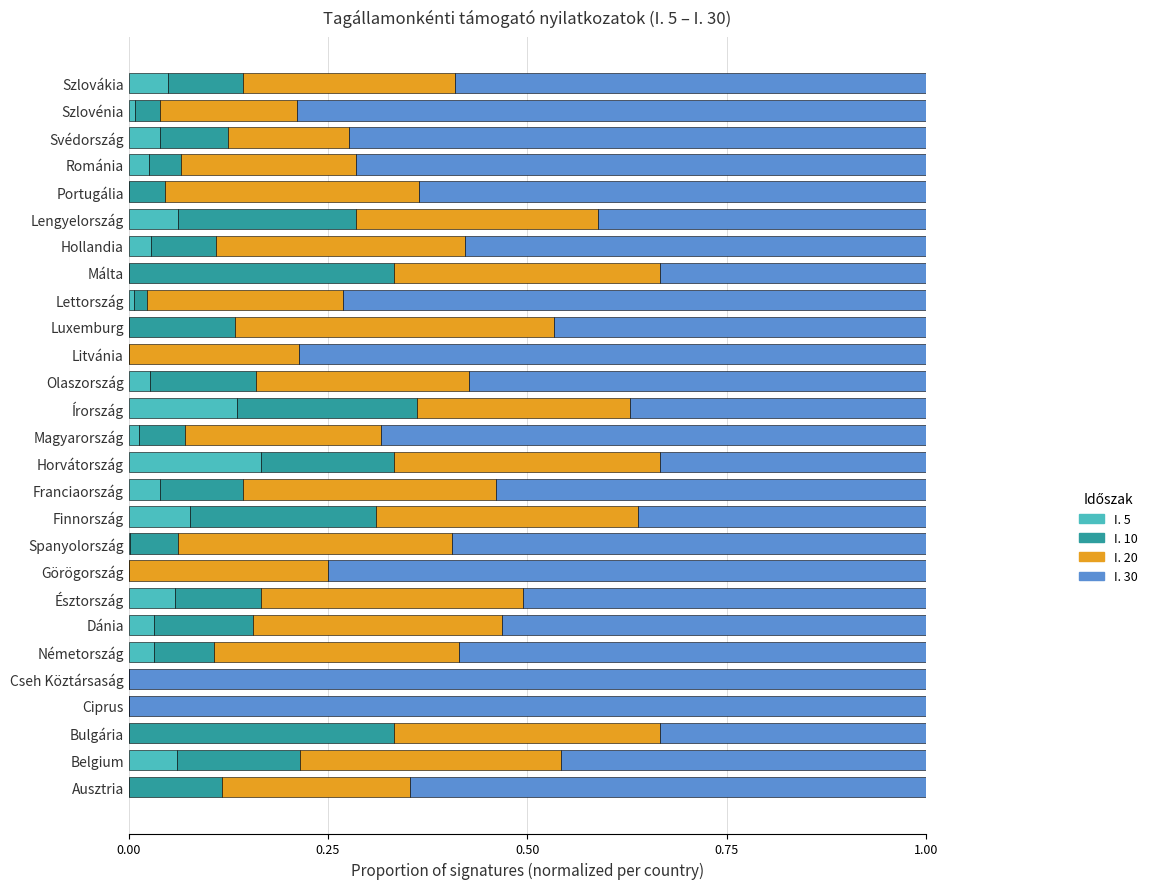

The I. 5 series shows 0.0 at Olaszország. True or false?

True